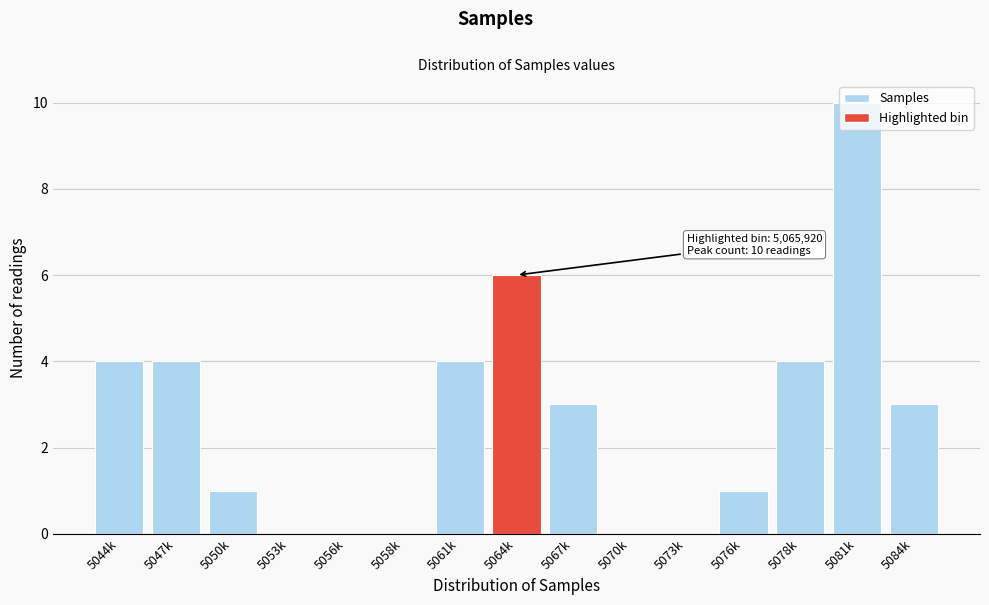

Which has a higher value, 5053k or 5047k?

5047k